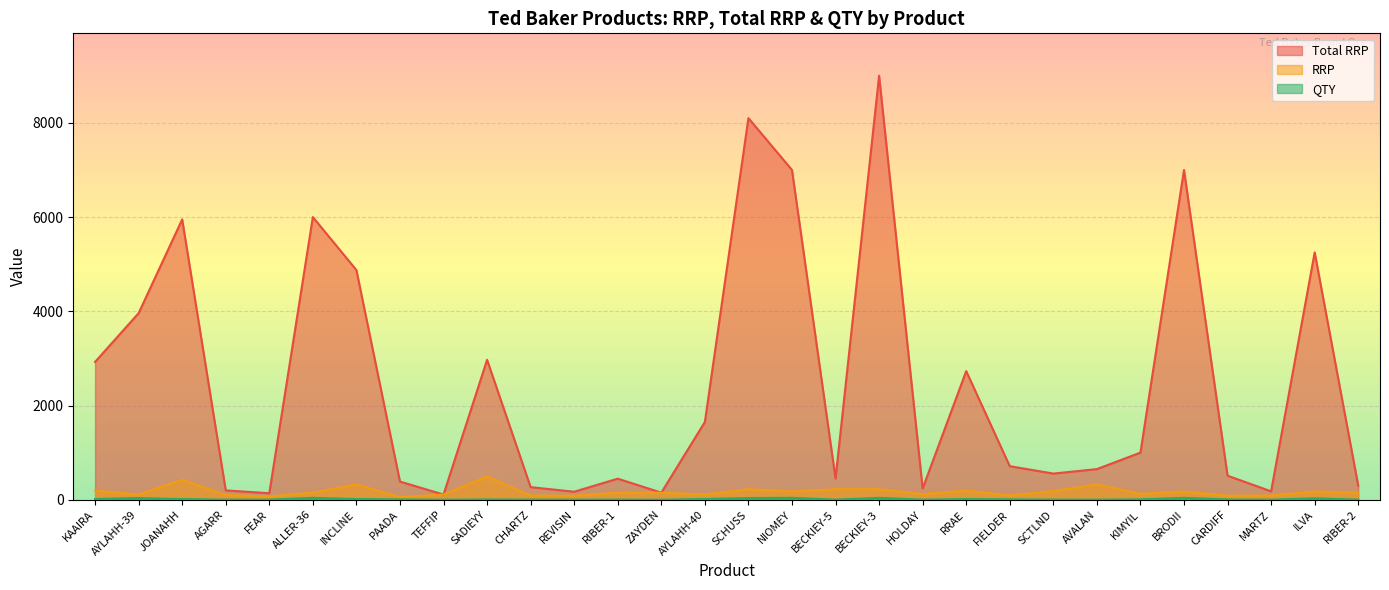

What is the sum of the RRP values at RIBER-1 and FIELDER?

238